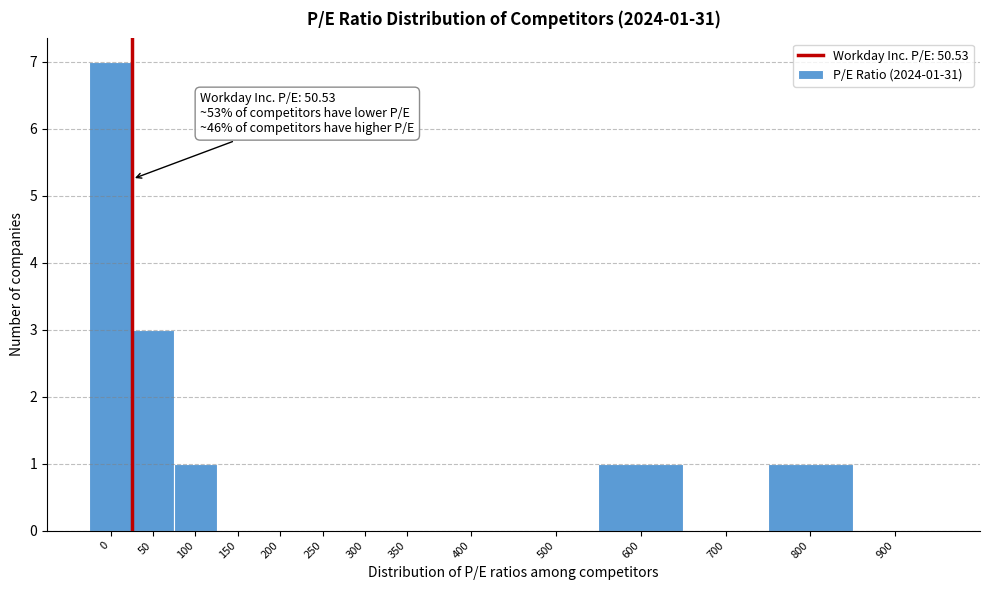

Reading left to right, list all the values displayed in this chart.

0=7	50=3	100=1	150=0	200=0	250=0	300=0	350=0	400=0	500=0	600=1	700=0	800=1	900=0